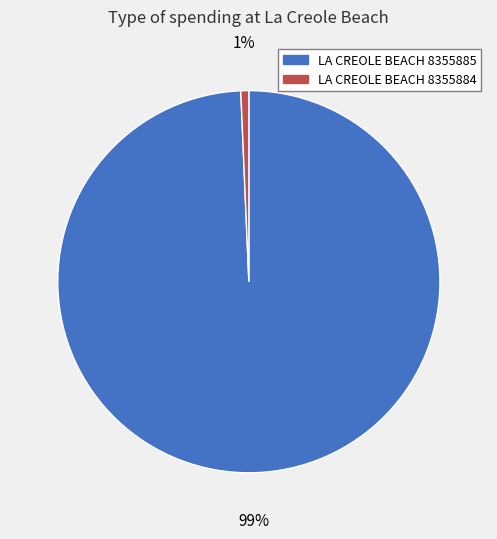

True or false: LA CREOLE BEACH 8355885 accounts for 99% of the total.

True